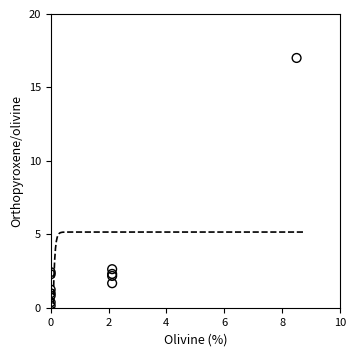

What Y value in the scatter plot is closest to 8?

2.6